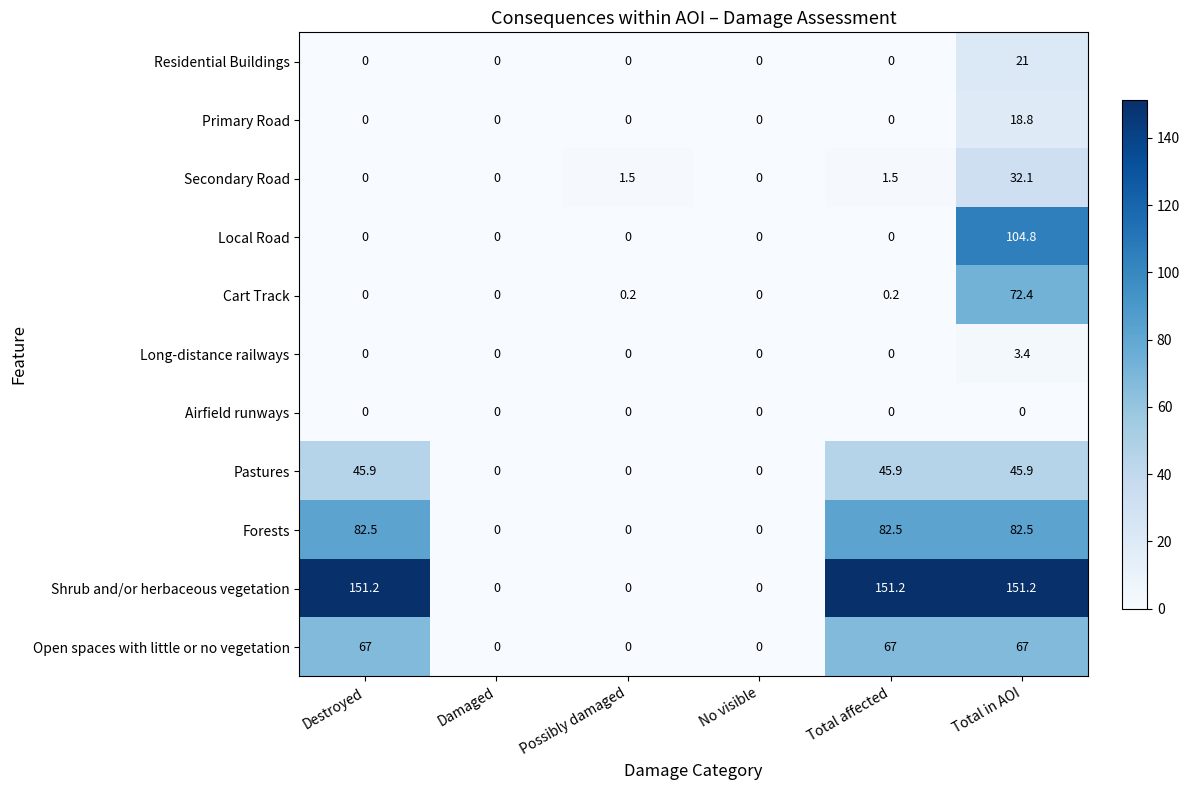

What is the difference between the maximum and second lowest values in the Secondary Road series?

32.1